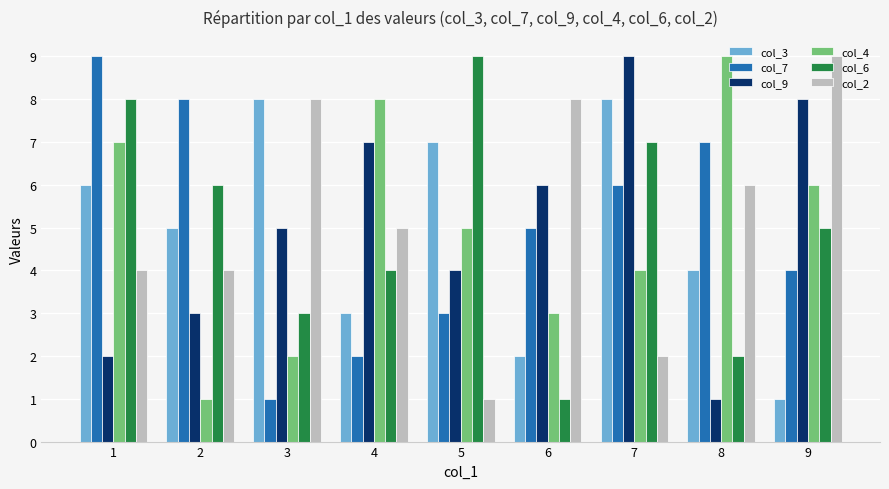

At 9, list the series in order from largest to smallest.

col_2, col_9, col_4, col_6, col_7, col_3